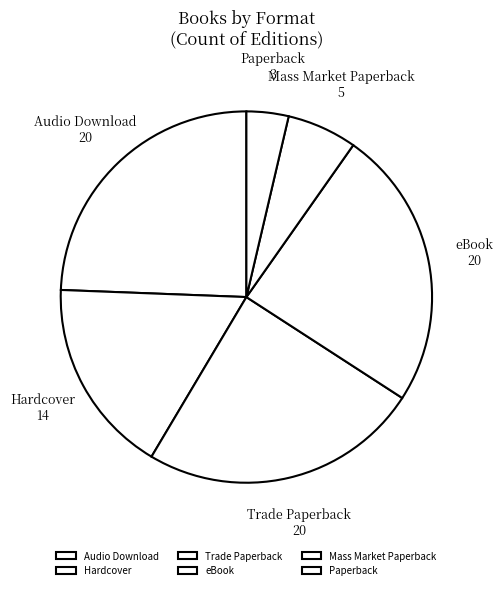

Does eBook account for over 50% of the chart?

No